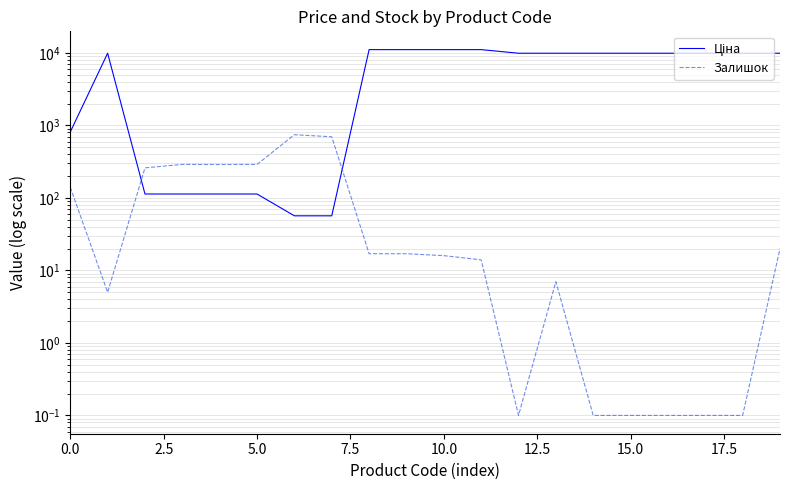

How many distinct data groups are displayed?

2